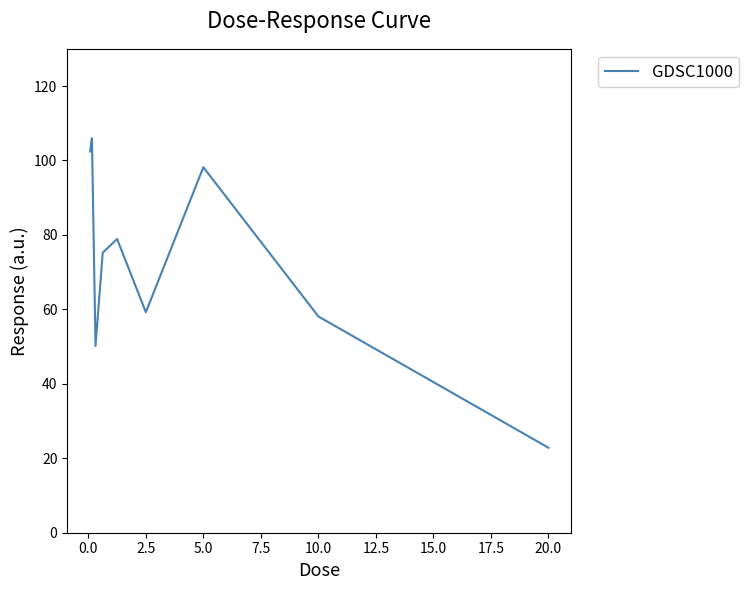

Is this an area chart (filled region under the line)?

No